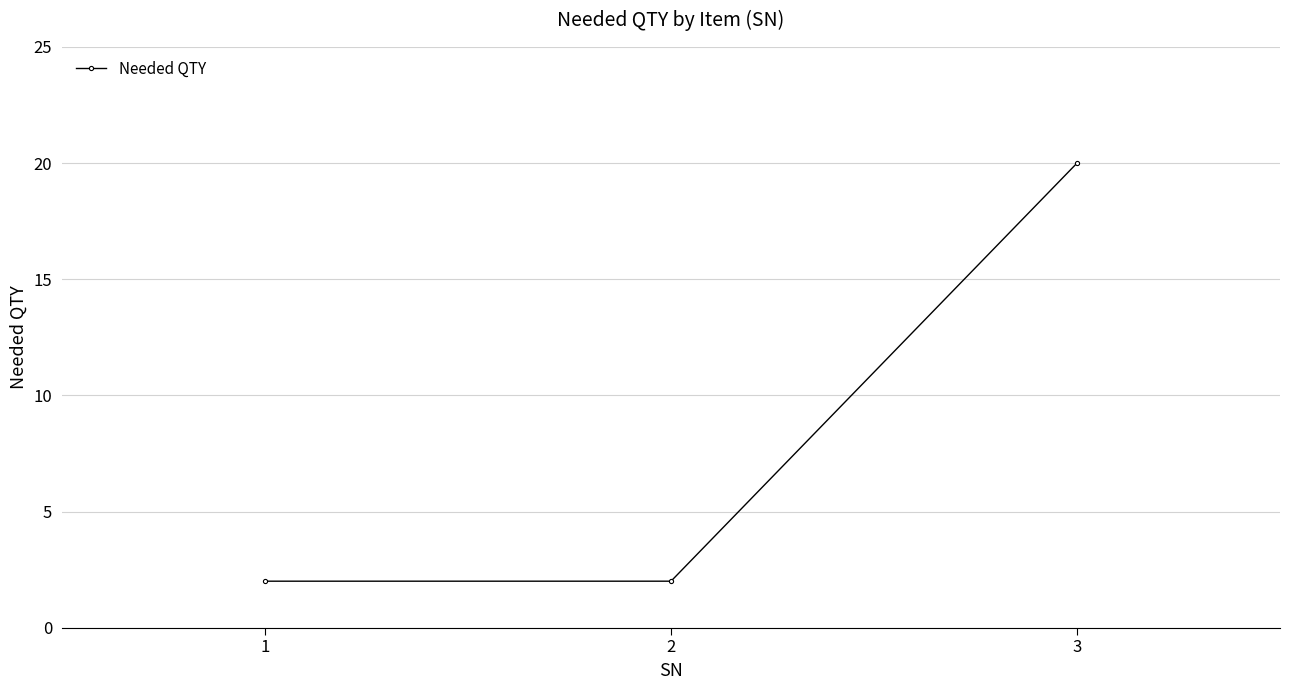

The chart shows a value of 3 at 1. True or false?

False